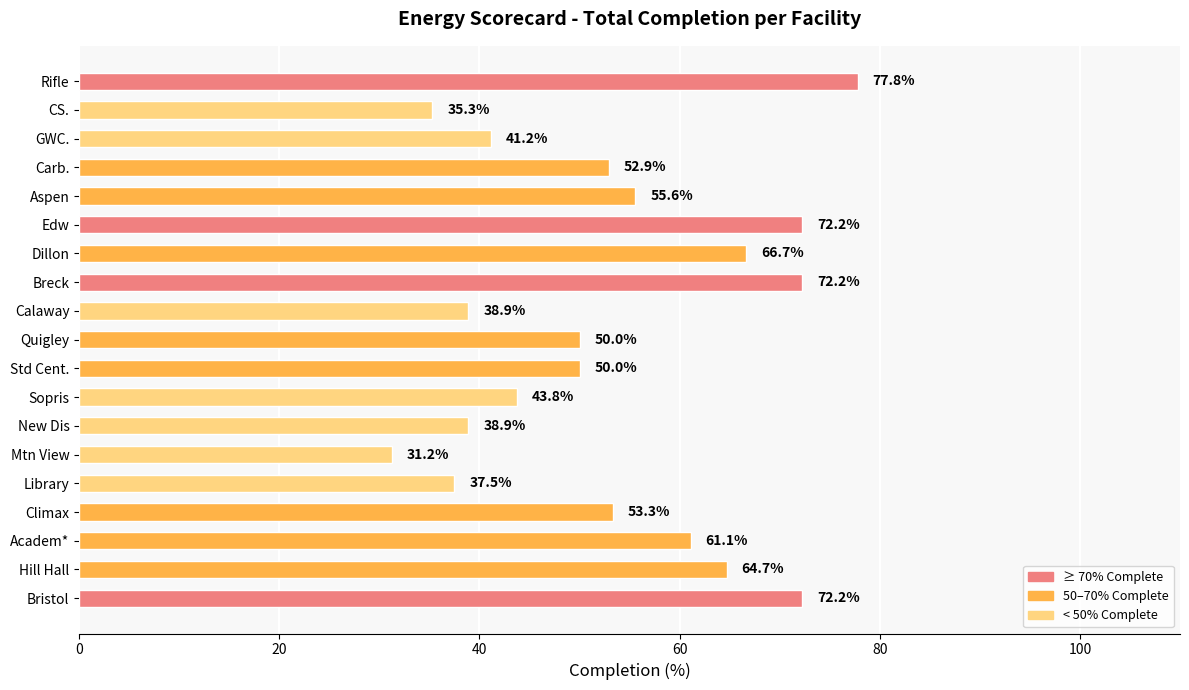

The value at Breck is 72.2. True or false?

True